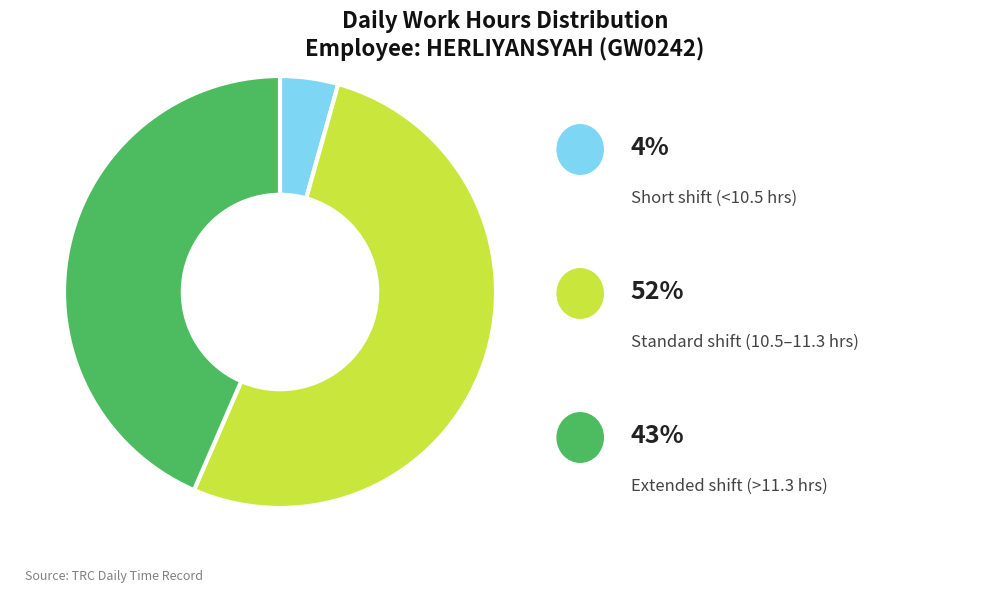

Is there a majority slice in this chart?

Yes